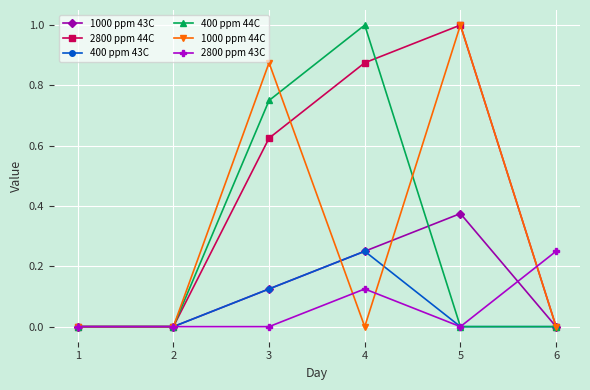

What is the total value across all series at 5?

2.4